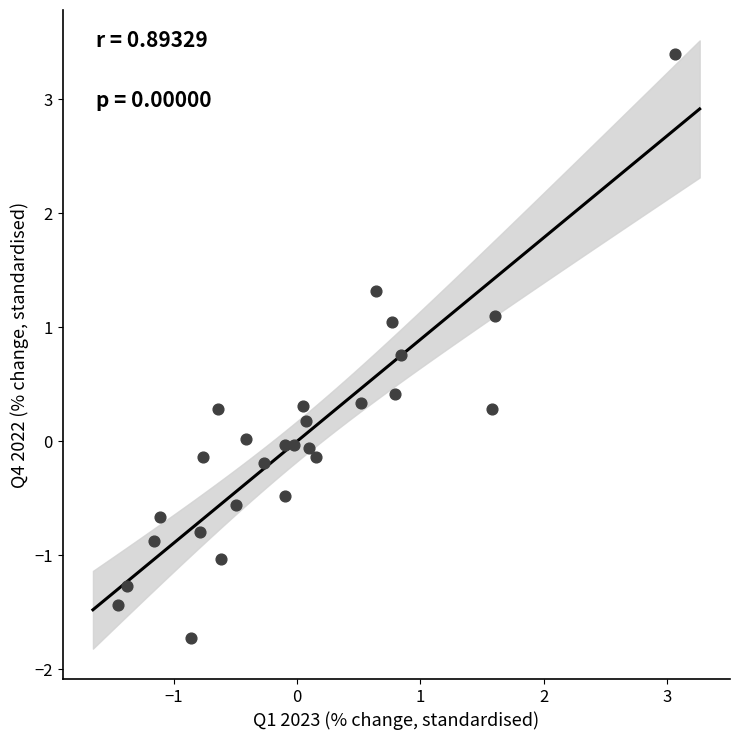

What is the range of Y values (max minus min)?

5.1